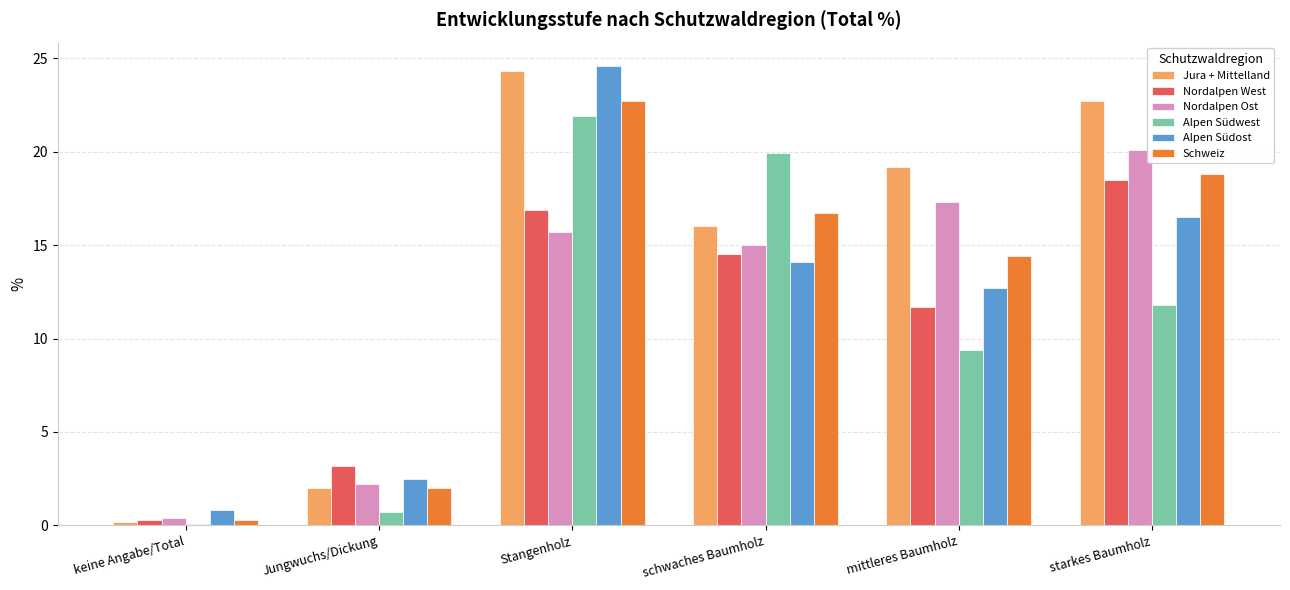

What is the difference between the second highest and minimum values in the Jura + Mittelland series?

22.5